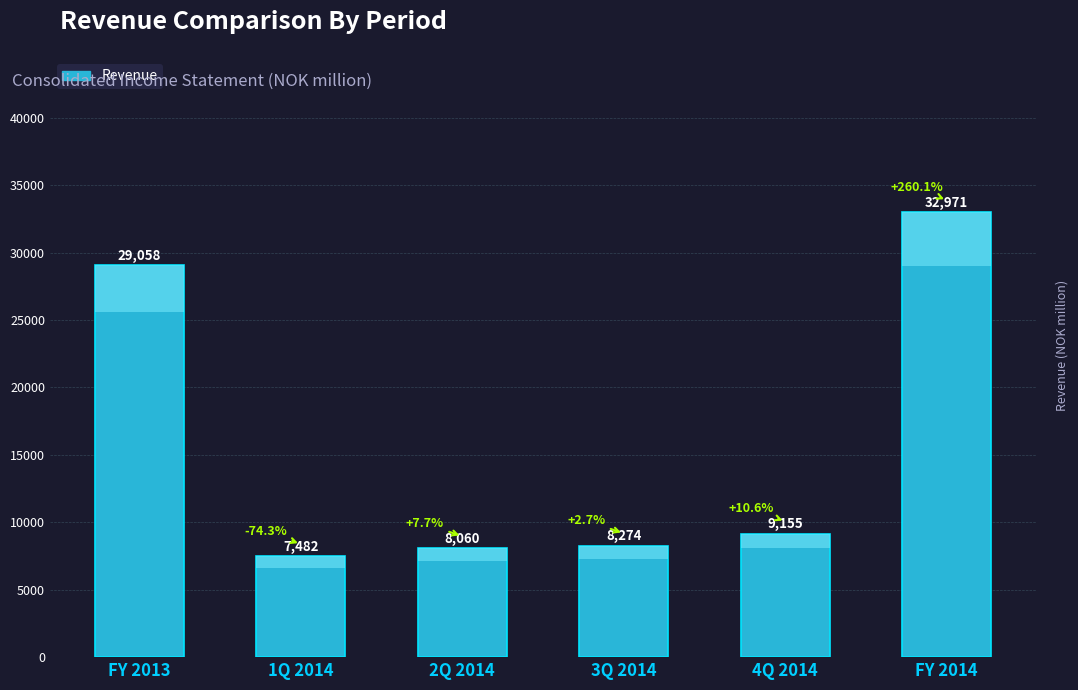

At which label does the data first exceed 9154?

FY 2013